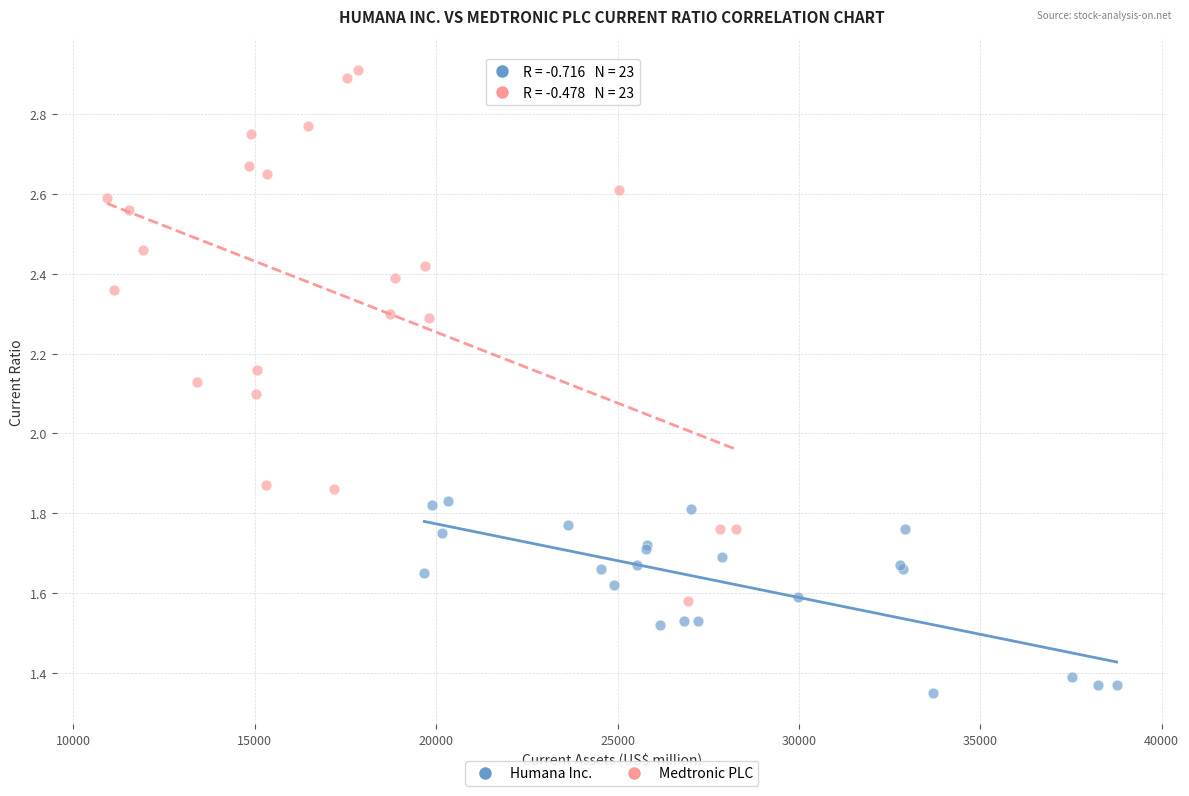

What are all the series names shown in the legend?

Humana Inc., Medtronic PLC